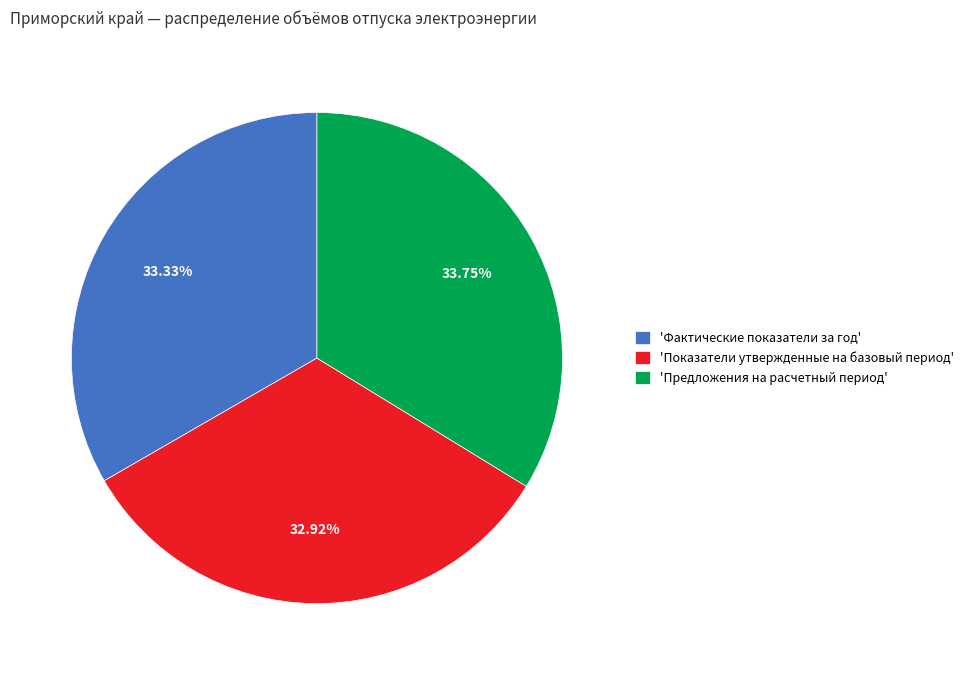

Combined, do 'Фактические показатели за год' and 'Показатели утвержденные на базовый период' account for over 50%?

Yes